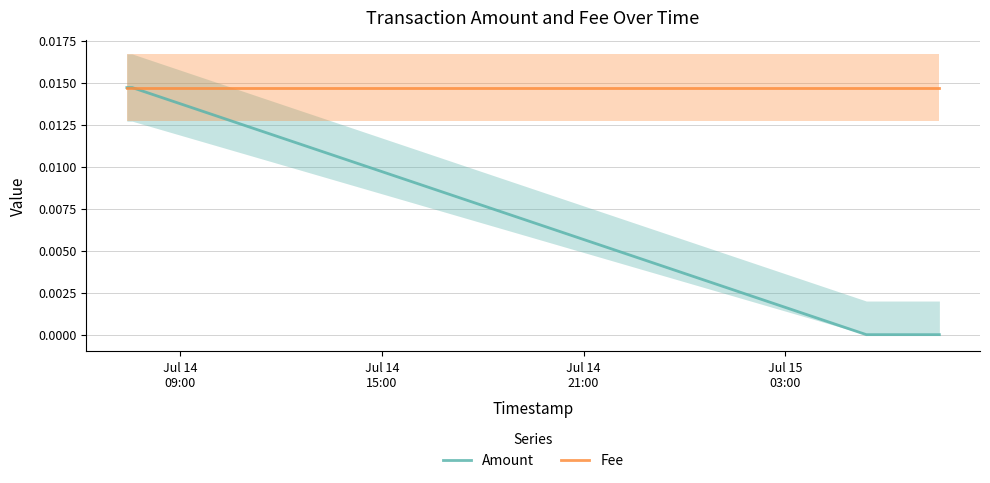

Is this an area chart (filled region under the line)?

No